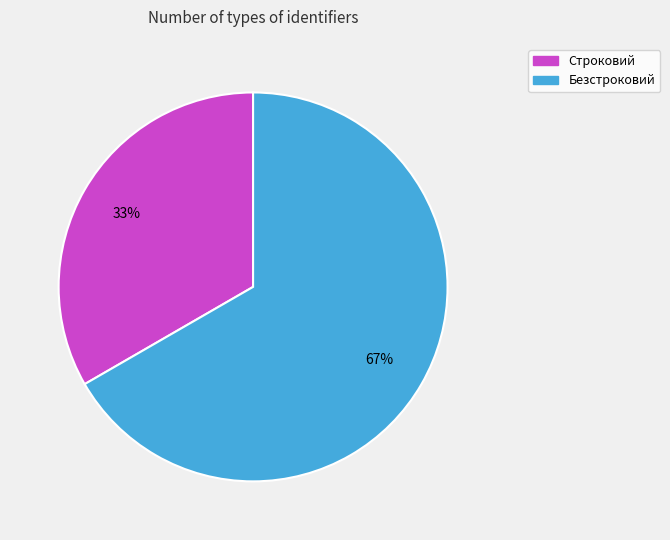

What percentage is the Безстроковий slice, to the nearest percent?

67%